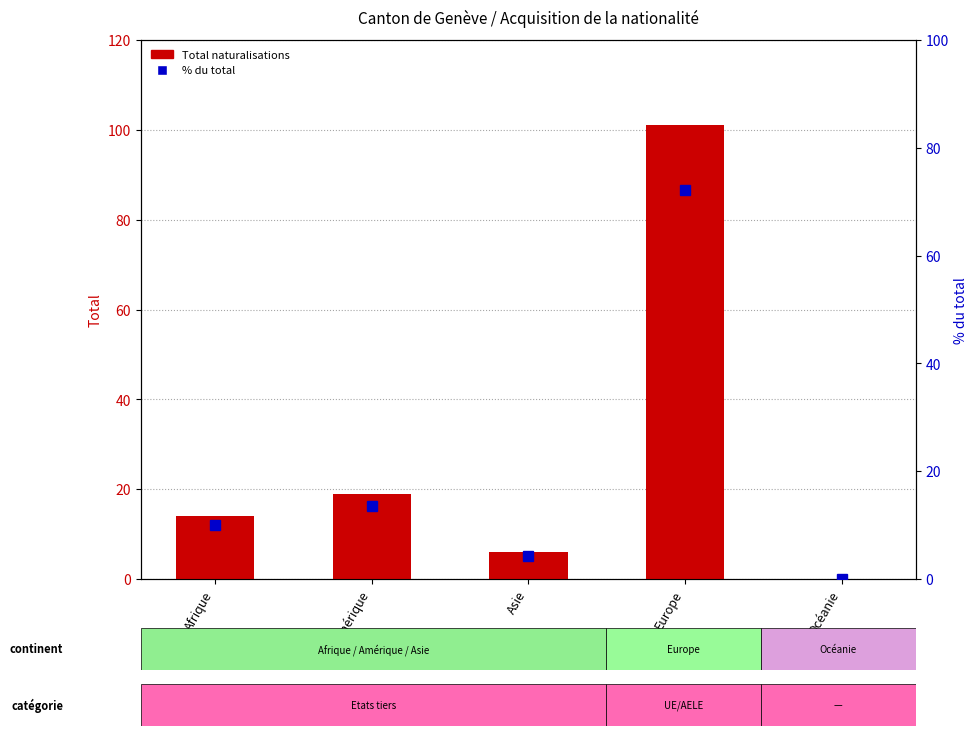

Rank the categories by Total naturalisations value from highest to lowest.

Europe, Amérique, Afrique, Asie, Océanie